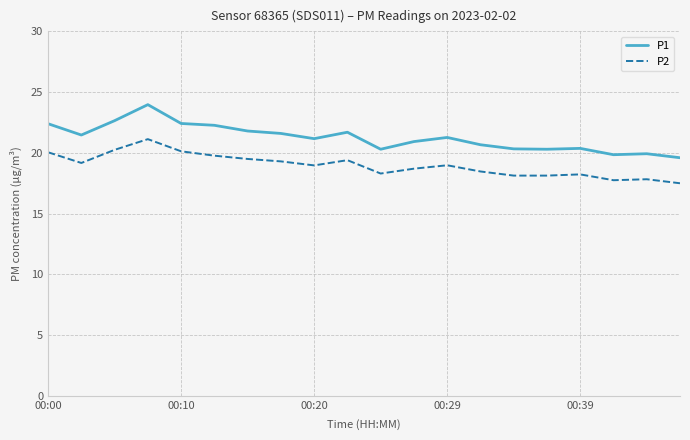

True or false: P1 and P2 cross at least once.

False